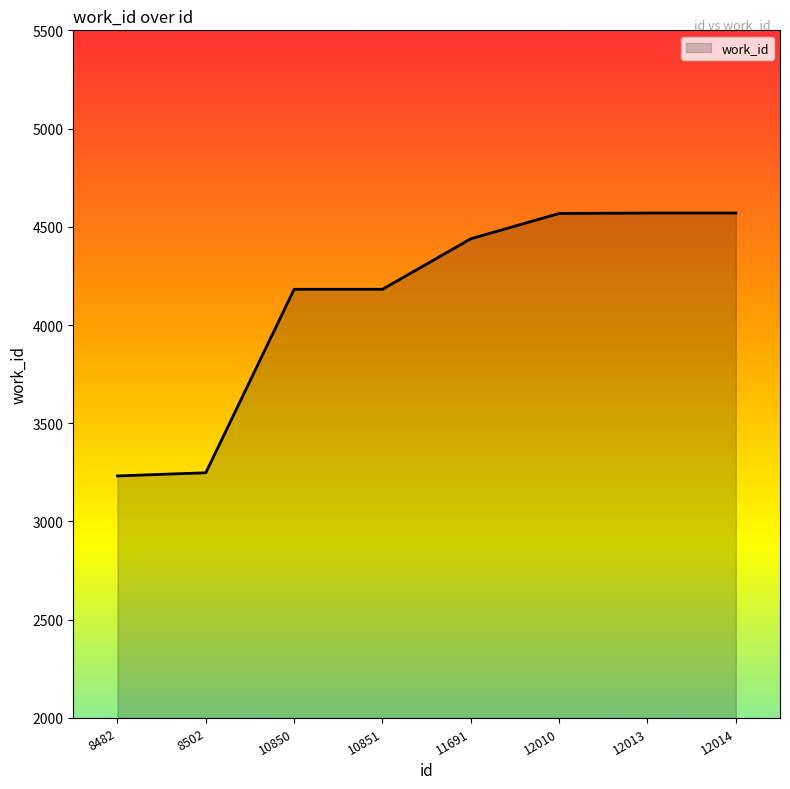

The chart shows a value of 1418 at 8502. True or false?

False